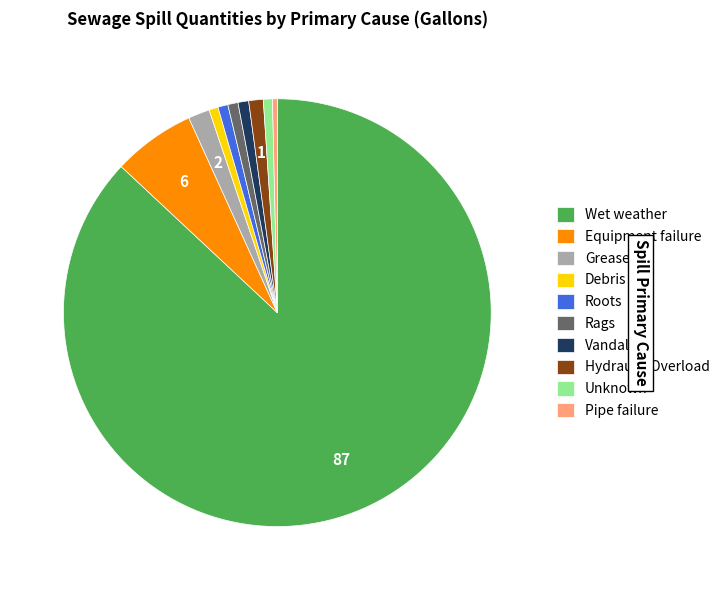

True or false: Equipment failure accounts for 6% of the total.

True